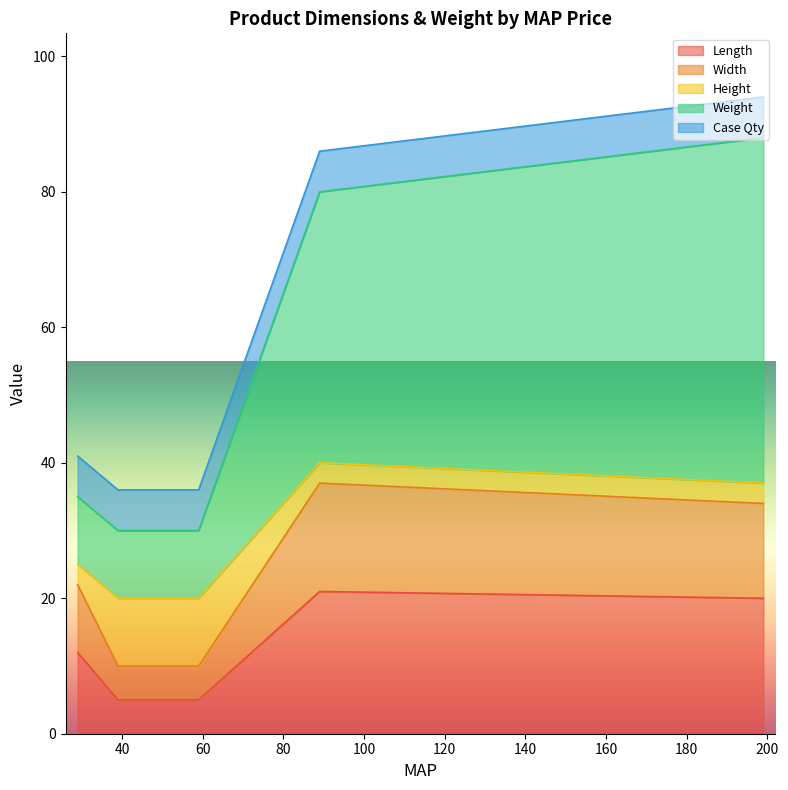

Is the value of Length at 39 greater than the value of Case Qty at 199?

No